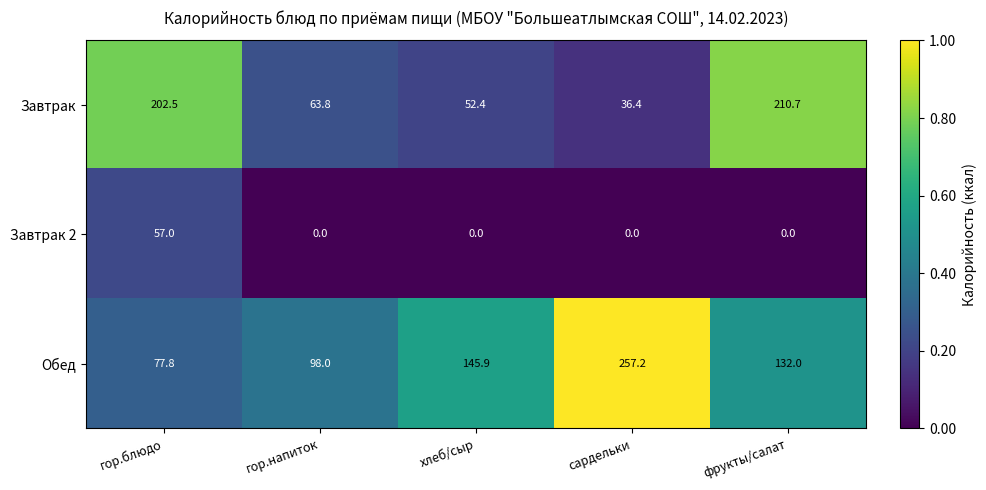

What is the sum of the Завтрак values at гор.блюдо and гор.напиток?

266.3